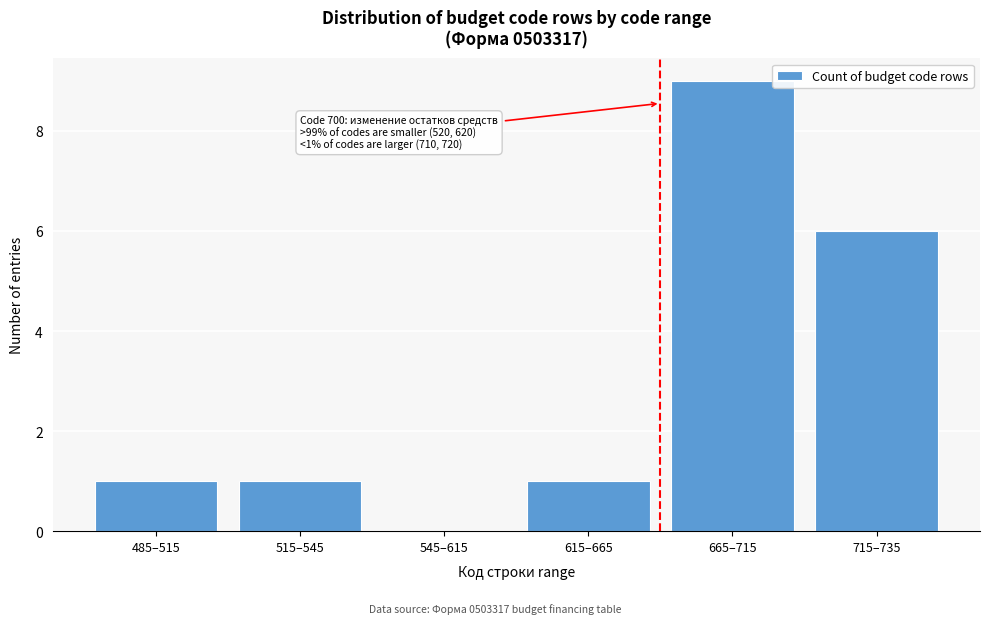

Reading right to left, what are all the values shown in this chart?

715–735=6	665–715=9	615–665=1	545–615=0	515–545=1	485–515=1